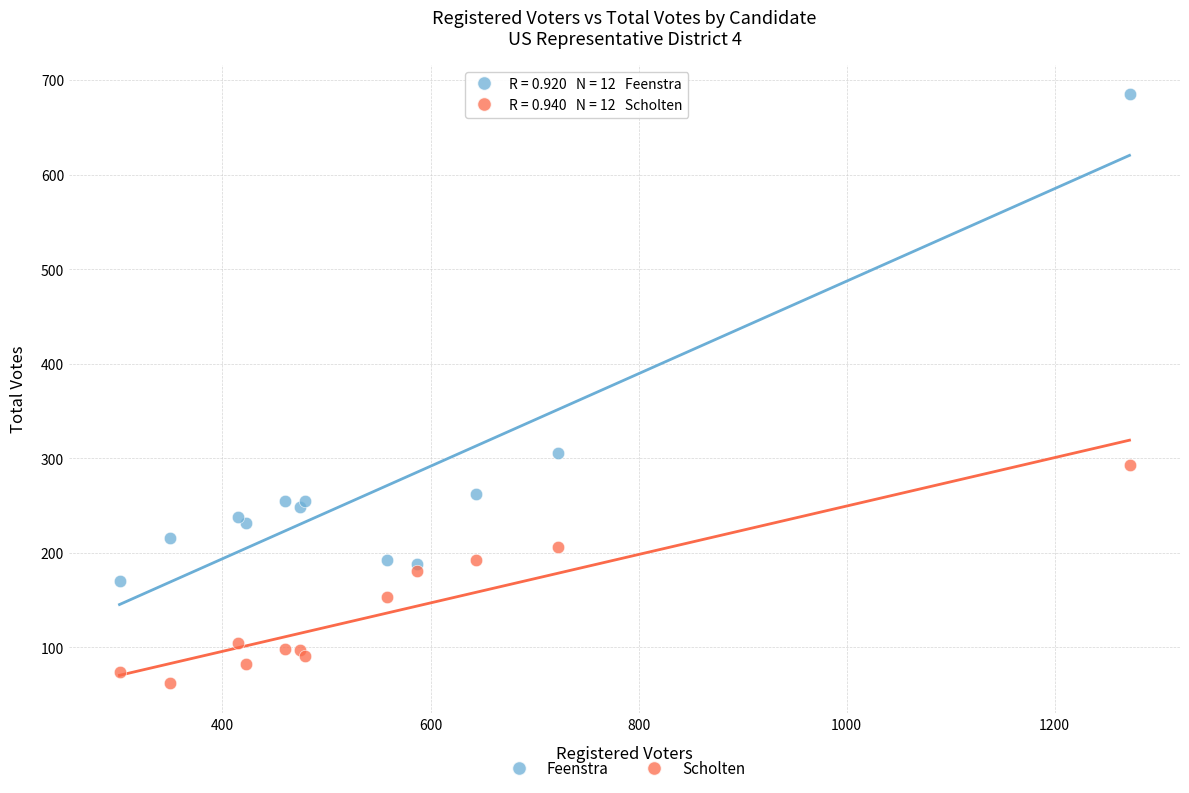

Across all series, what Y value is closest to 373?

306